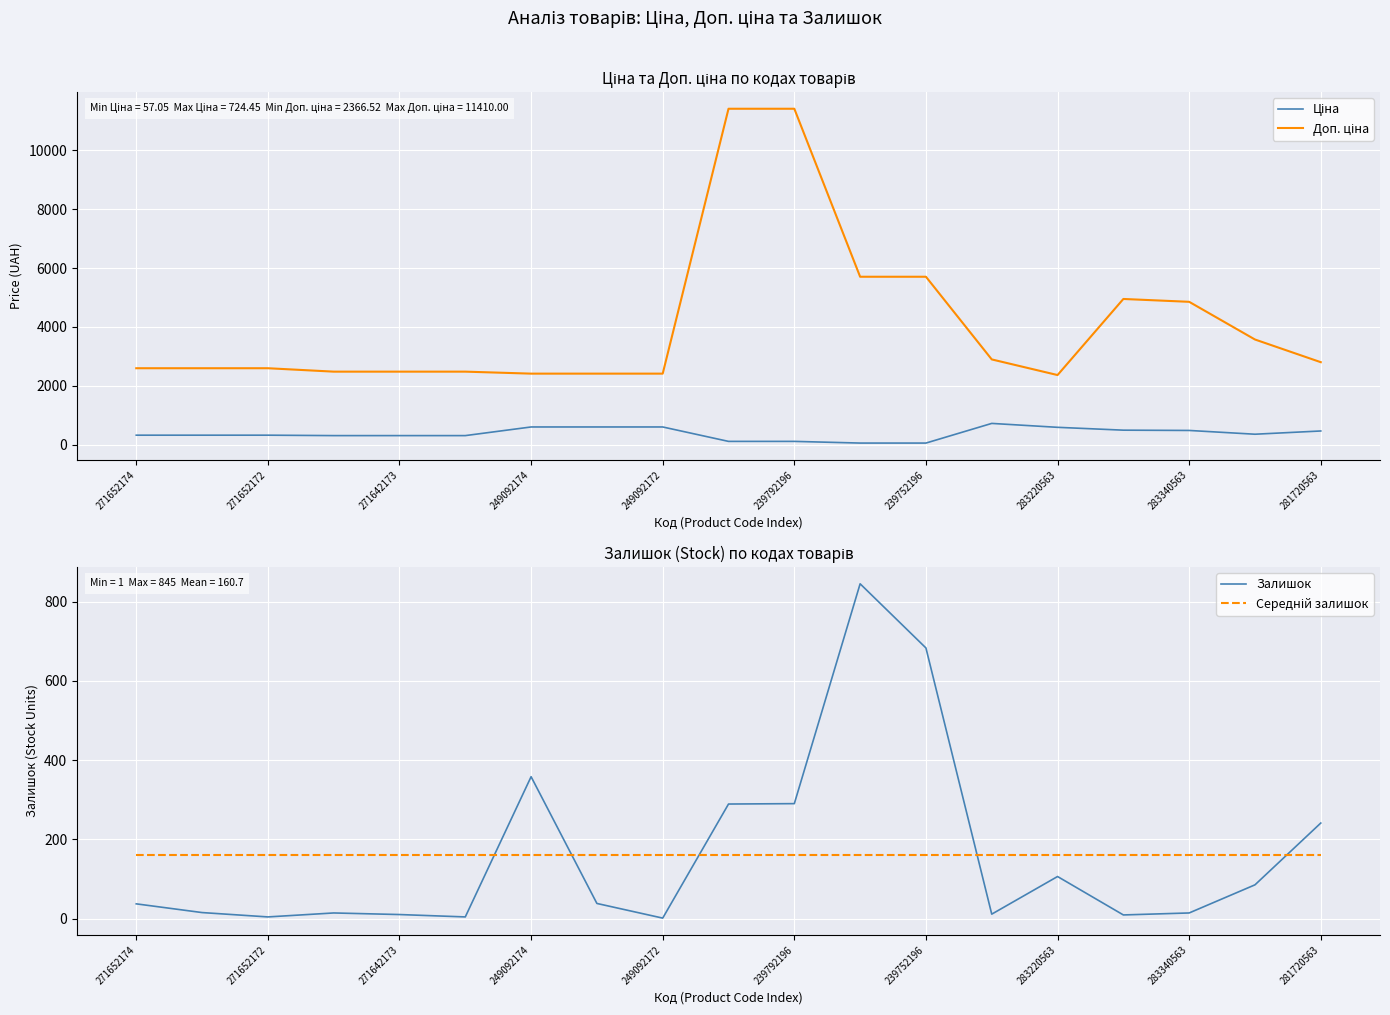

Rank the series at 11 from highest to lowest value.

Доп. ціна, Залишок, Середній залишок, Ціна